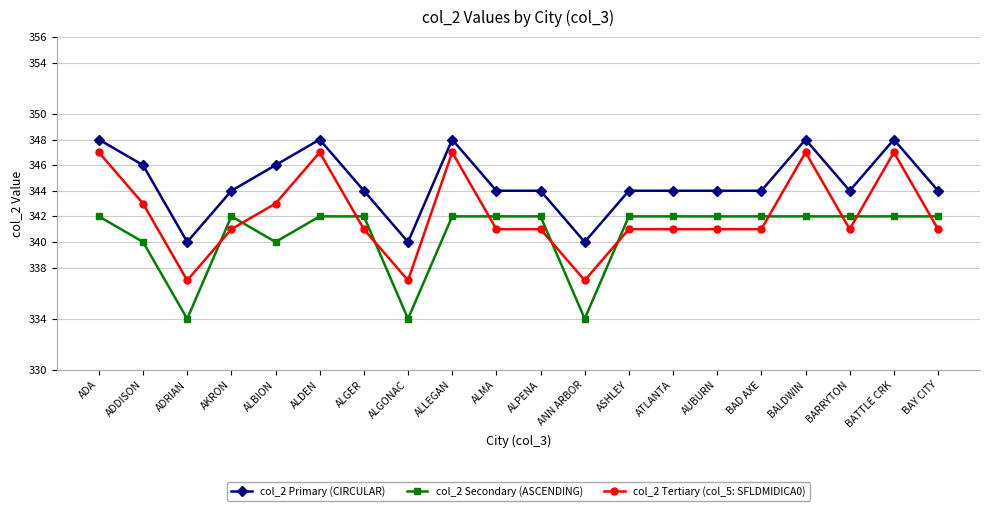

Reading left to right, list all the values displayed in this chart.

col_2 Primary (CIRCULAR): 348	346	340	344	346	348	344	340	348	344	344	340	344	344	344	344	348	344	348	344
col_2 Secondary (ASCENDING): 342	340	334	342	340	342	342	334	342	342	342	334	342	342	342	342	342	342	342	342
col_2 Tertiary (col_5: SFLDMIDICA0): 347	343	337	341	343	347	341	337	347	341	341	337	341	341	341	341	347	341	347	341